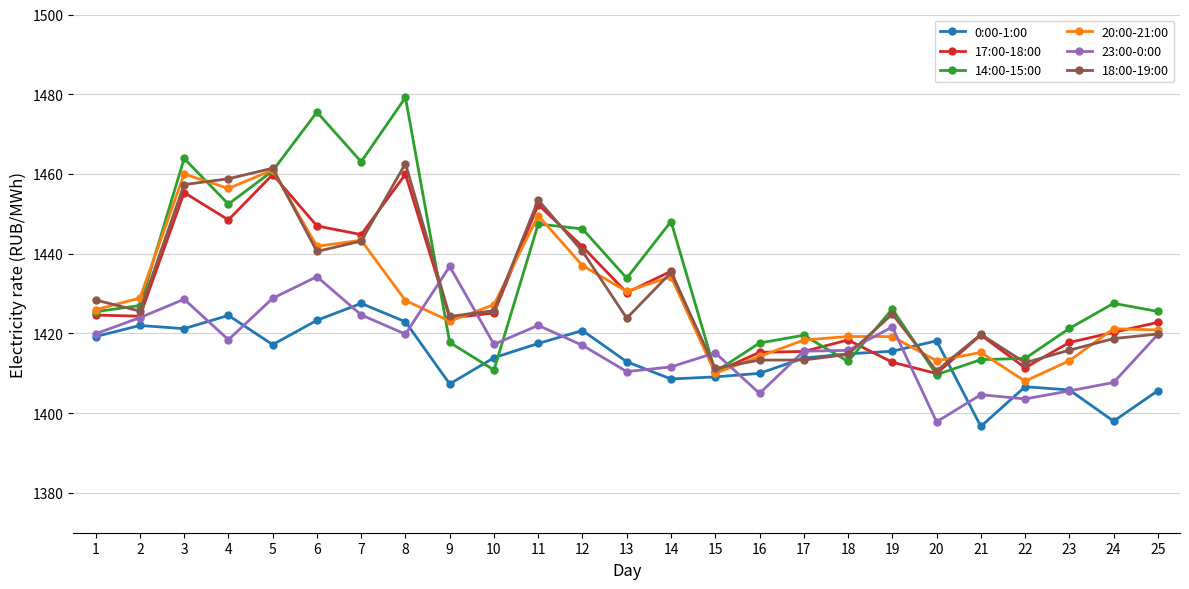

What is the value of the 0:00-1:00 point at the 6th from the left?

1423.3